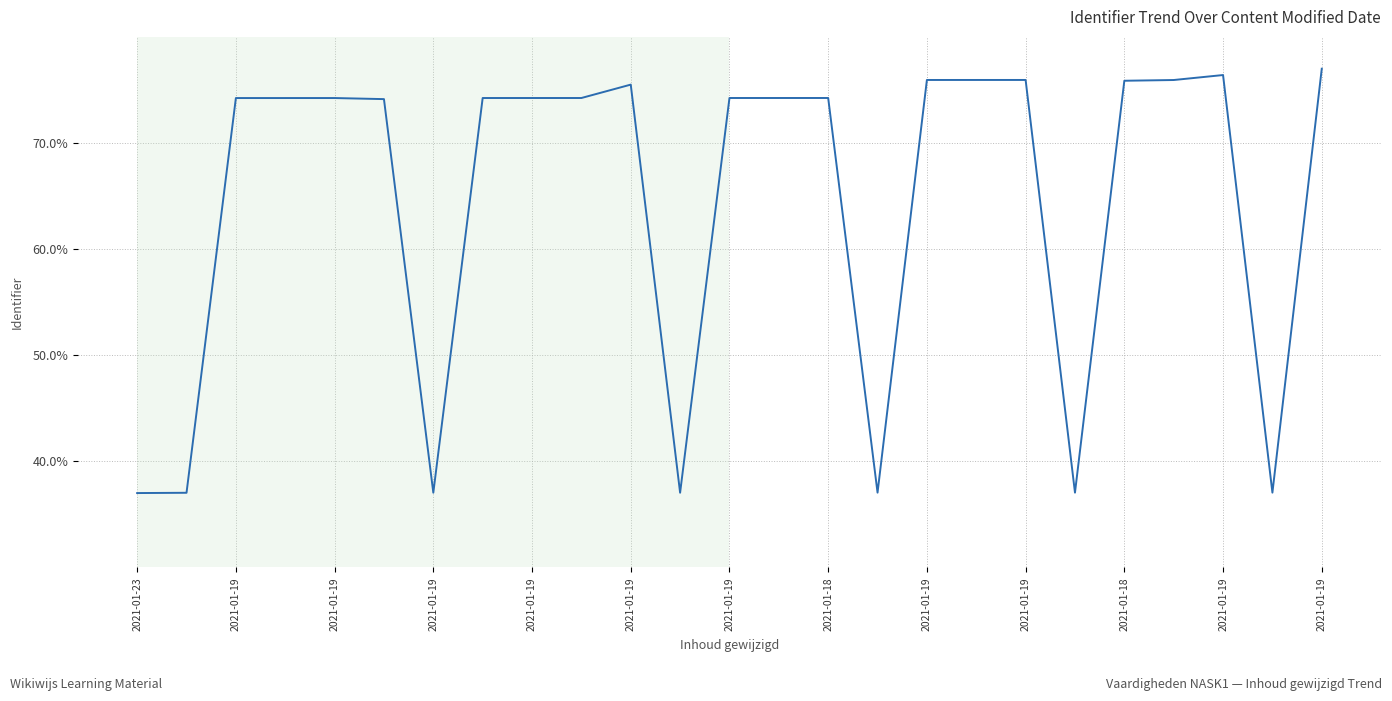

Does the chart display data point markers on the line(s)?

No